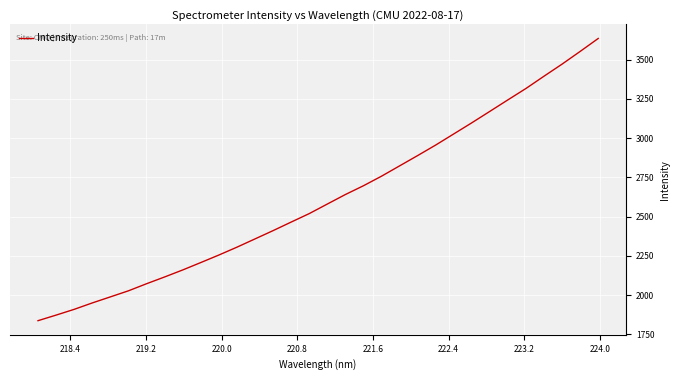

What is the smallest value displayed?

1837.7